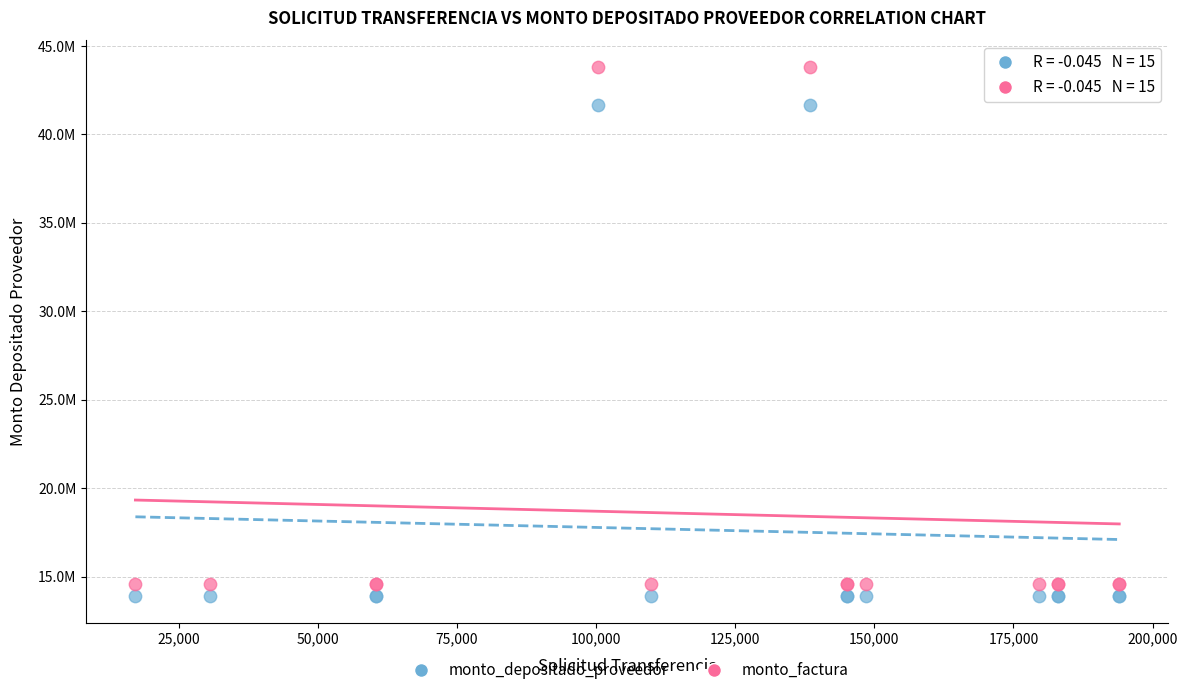

What are all the series names shown in the legend?

monto_depositado_proveedor, monto_factura